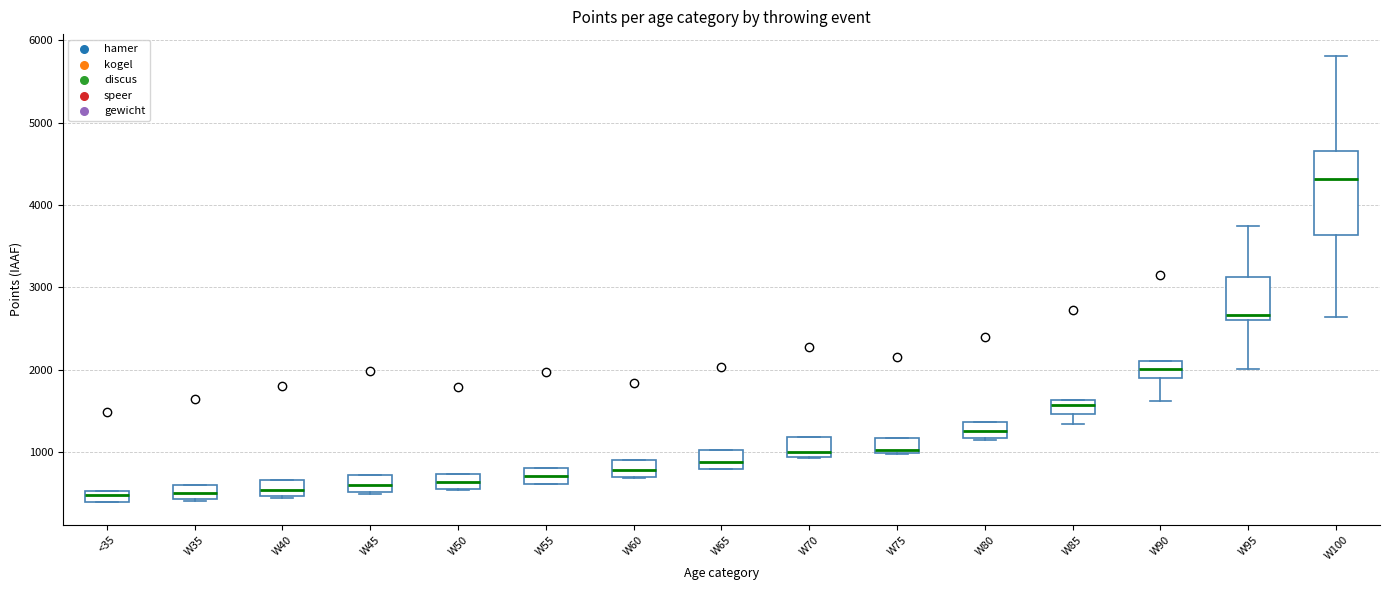

Where does the median line of the box for W35 sit on the y-axis? The values are not printed on the chart, so give them approximately, as read against the axis.

500